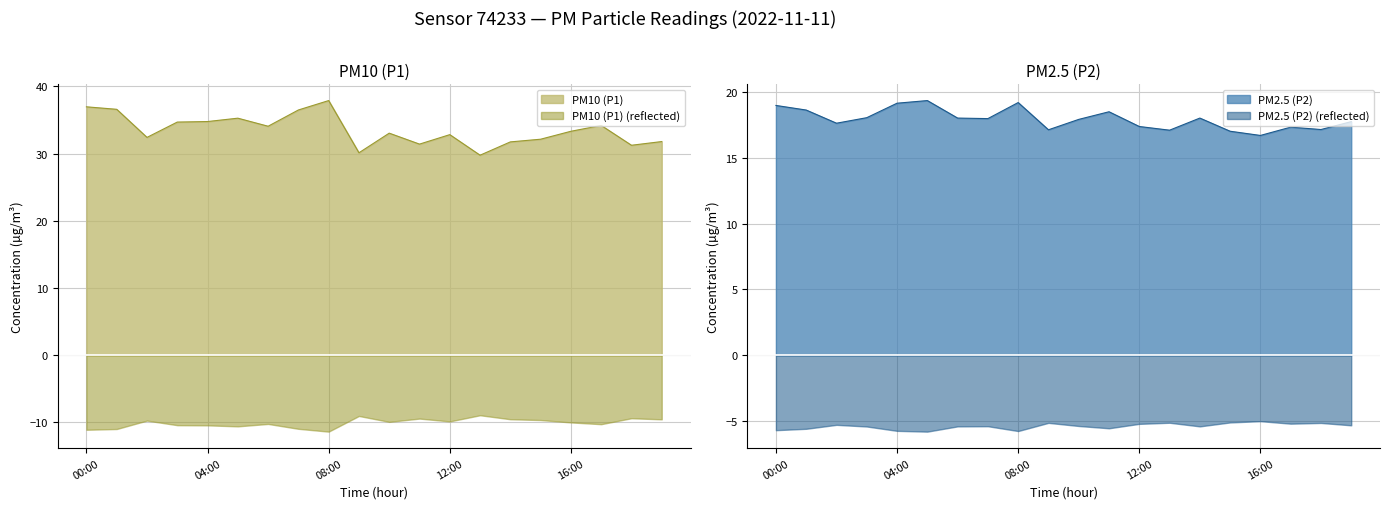

At which category does P1 reach its first local peak?

05:00